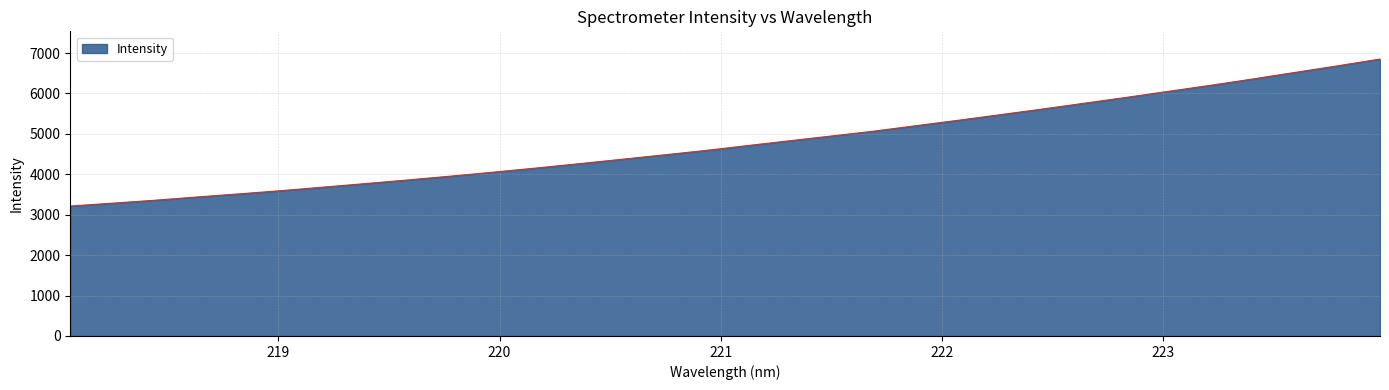

What is the difference between the maximum and minimum values?

3637.2